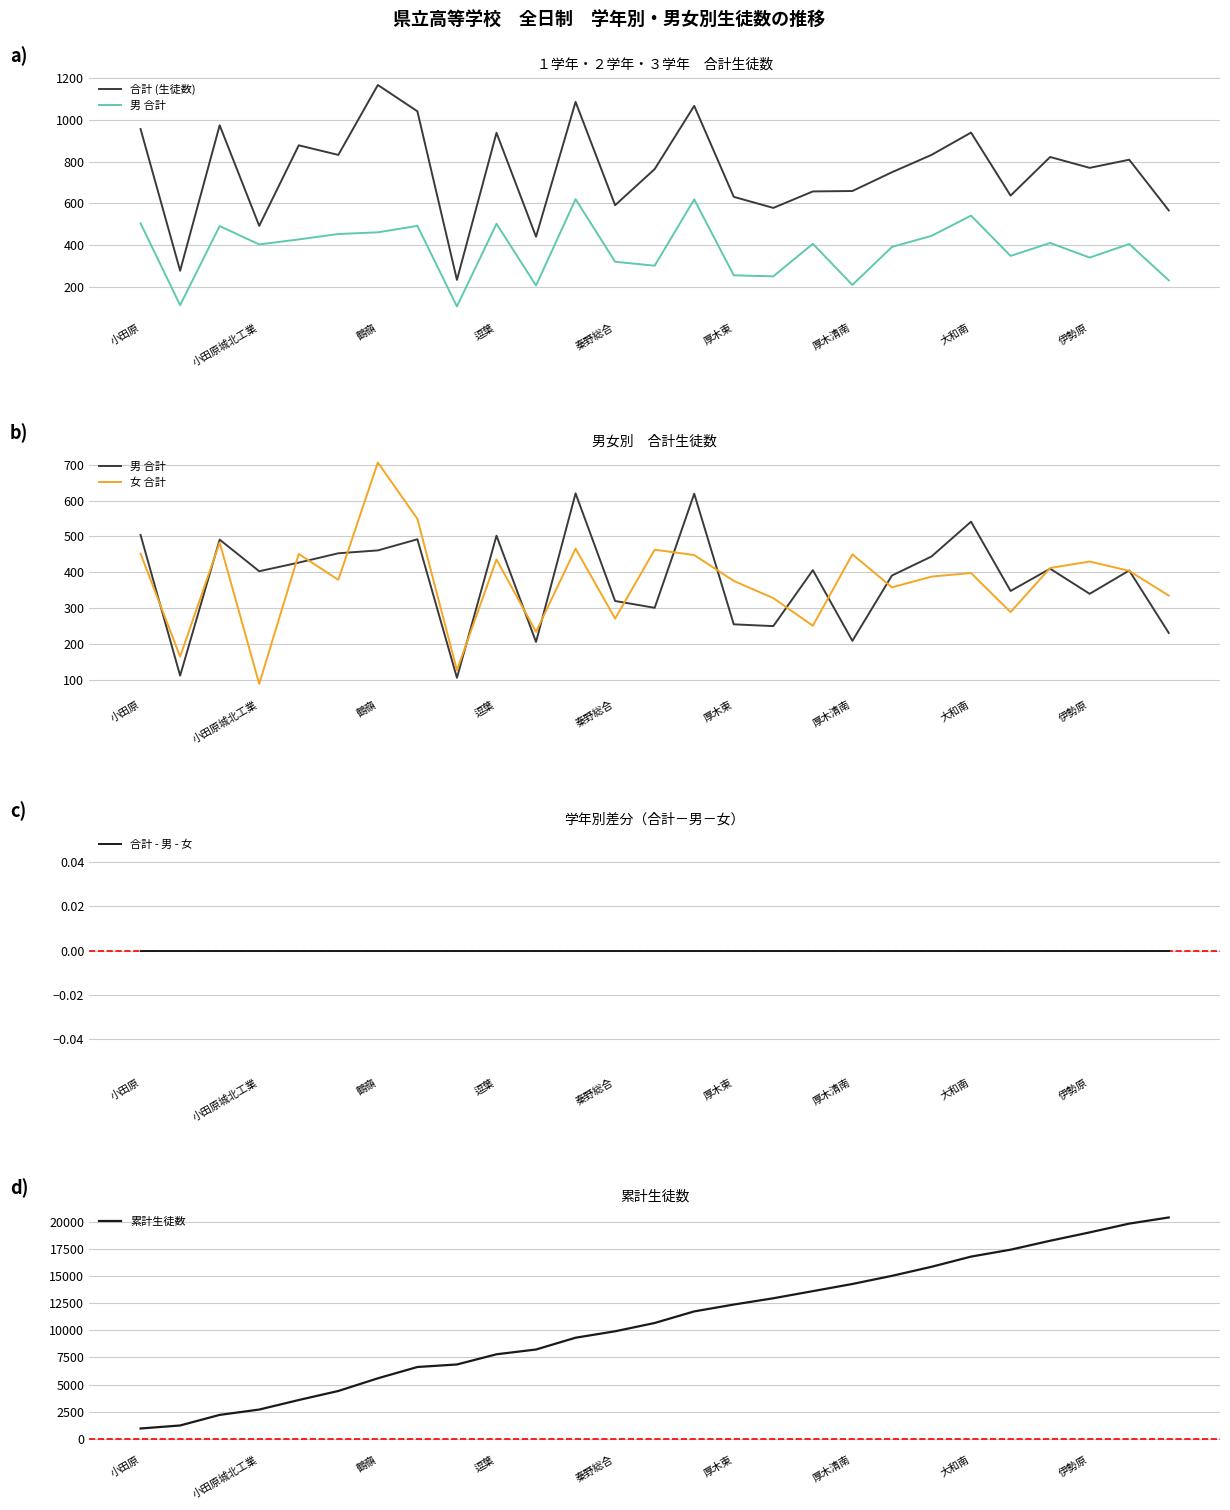

Reading left to right, transcribe all the data shown in this chart.

合計 (生徒数): 956	277	974	492	878	832	1167	1041	233	938	440	1086	591	764	1067	631	578	657	659	749	832	939	637	822	770	809	566
男 合計: 504	112	491	403	427	453	461	492	106	502	206	620	320	301	619	255	250	406	209	391	444	541	348	410	340	405	231
女 合計: 452	165	483	89	451	379	706	549	127	436	234	466	271	463	448	376	328	251	450	358	388	398	289	412	430	404	335
合計 - 男 - 女: 0	0	0	0	0	0	0	0	0	0	0	0	0	0	0	0	0	0	0	0	0	0	0	0	0	0	0
累計生徒数: 956	1233	2207	2699	3577	4409	5576	6617	6850	7788	8228	9314	9905	10669	11736	12367	12945	13602	14261	15010	15842	16781	17418	18240	19010	19819	20385